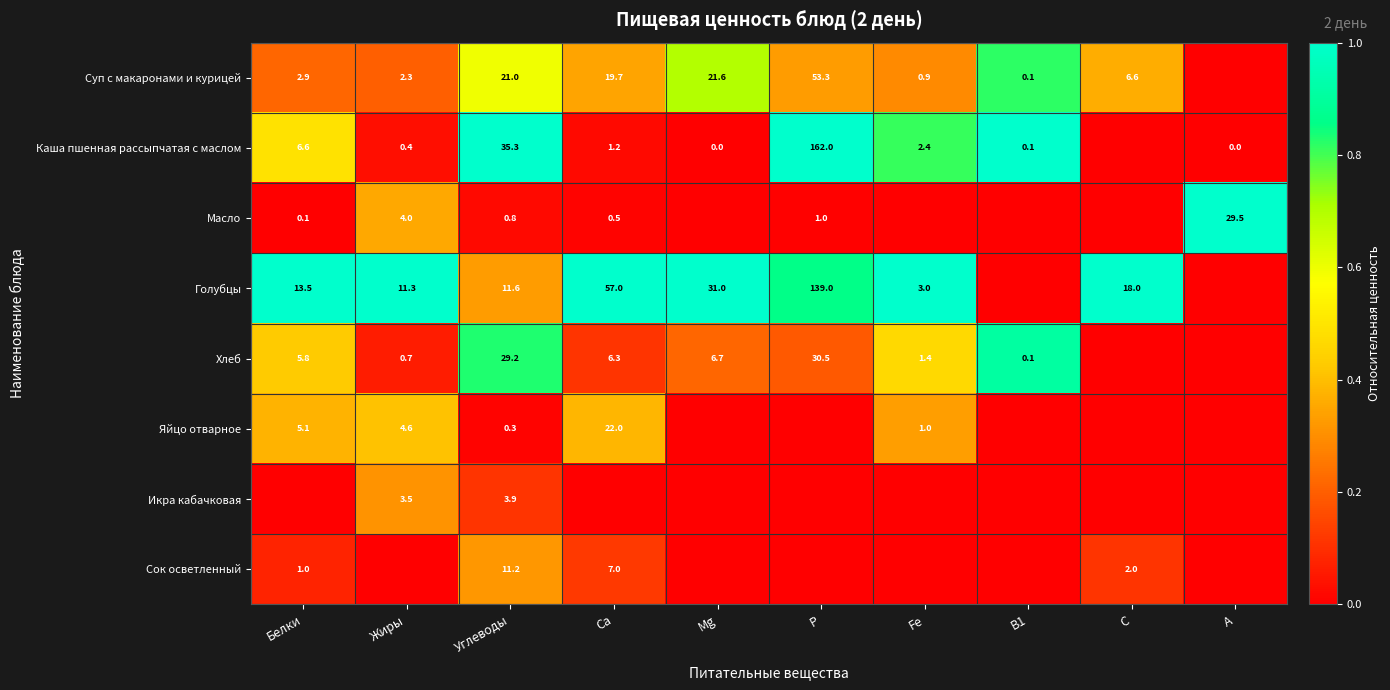

How many categories are shown in the chart?

10